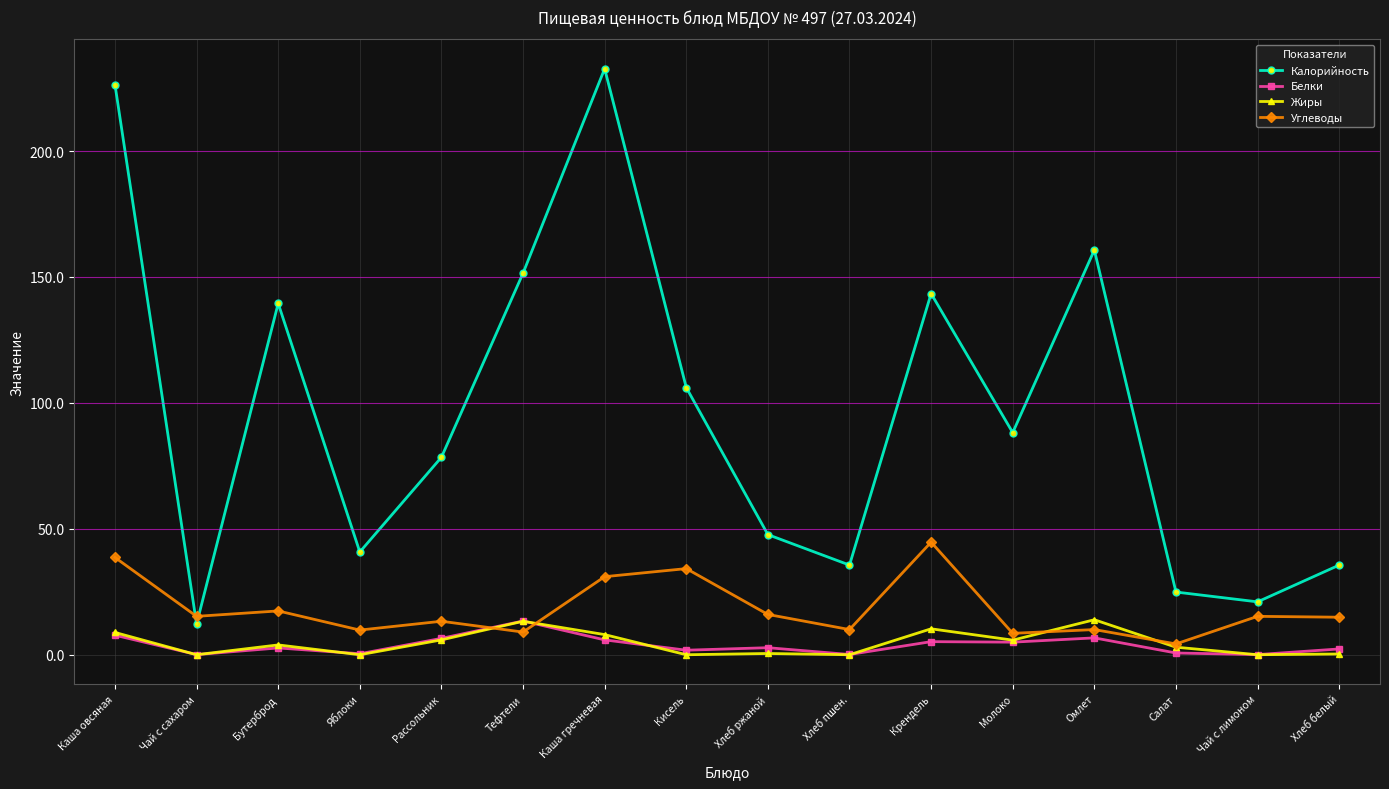

What is the total value across all series at Тефтели?

187.2